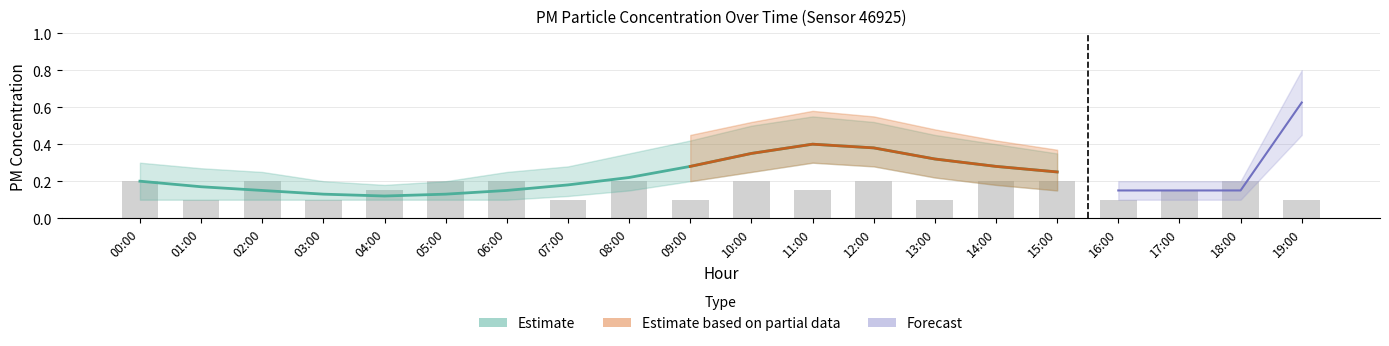

List the labels in order of value, smallest first.

01:00, 03:00, 07:00, 09:00, 13:00, 16:00, 19:00, 04:00, 11:00, 17:00, 00:00, 02:00, 05:00, 06:00, 08:00, 10:00, 12:00, 14:00, 15:00, 18:00